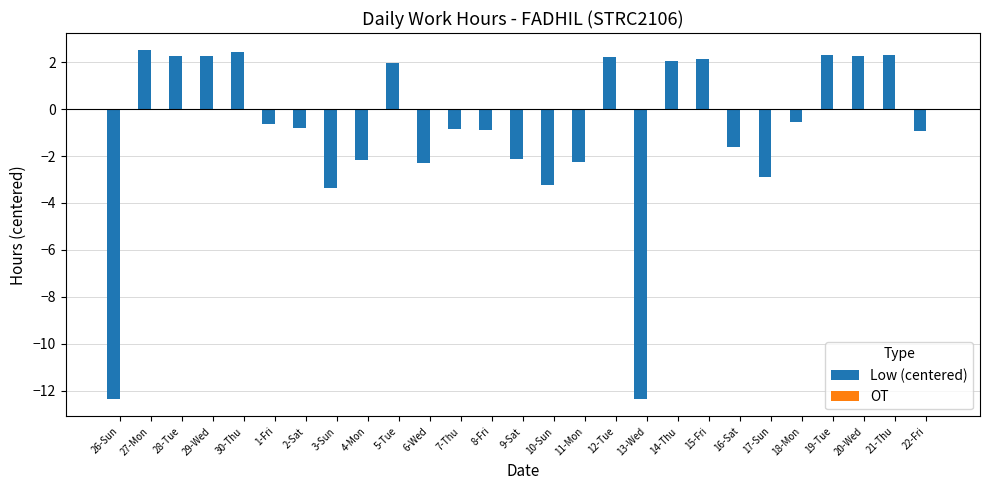

Which has a higher value, 3-Sun or 11-Mon?

11-Mon